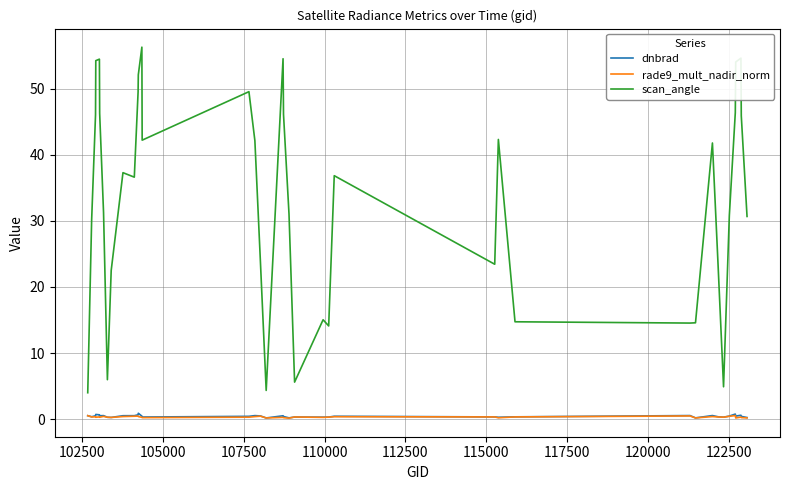

Which series has the widest spread of values?

scan_angle